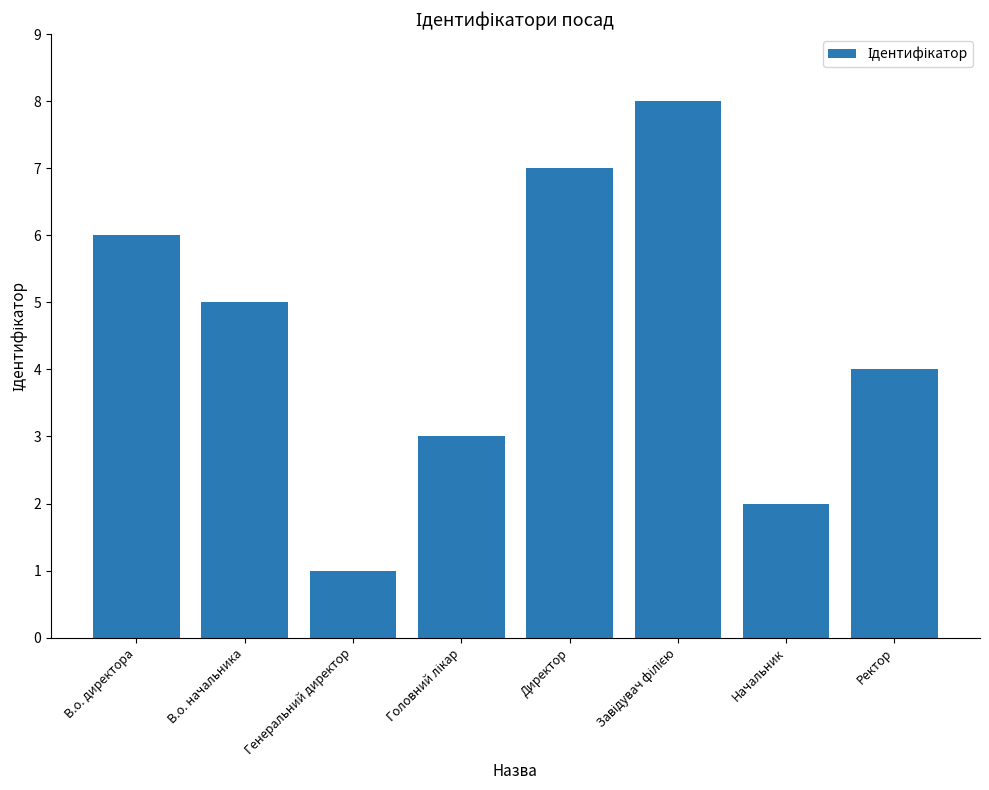

Which has a higher value, Ректор or В.о. начальника?

В.о. начальника